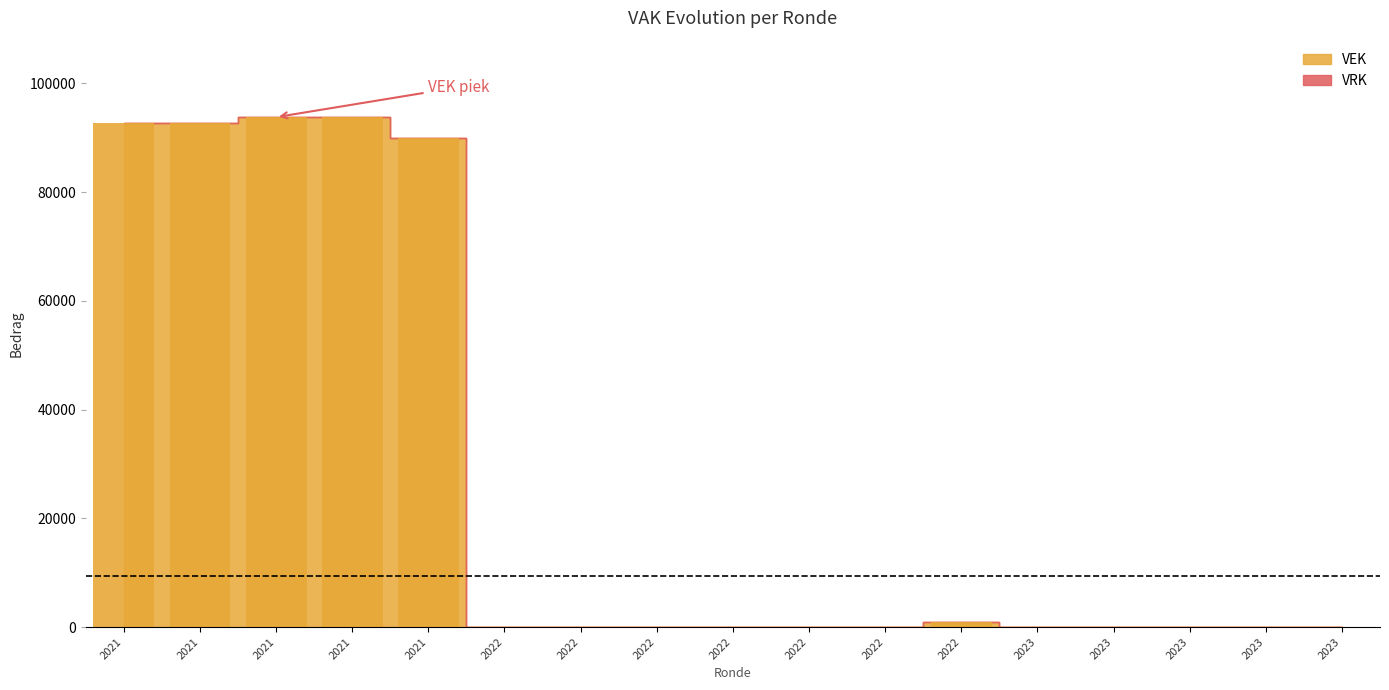

Are the bars horizontal?

No